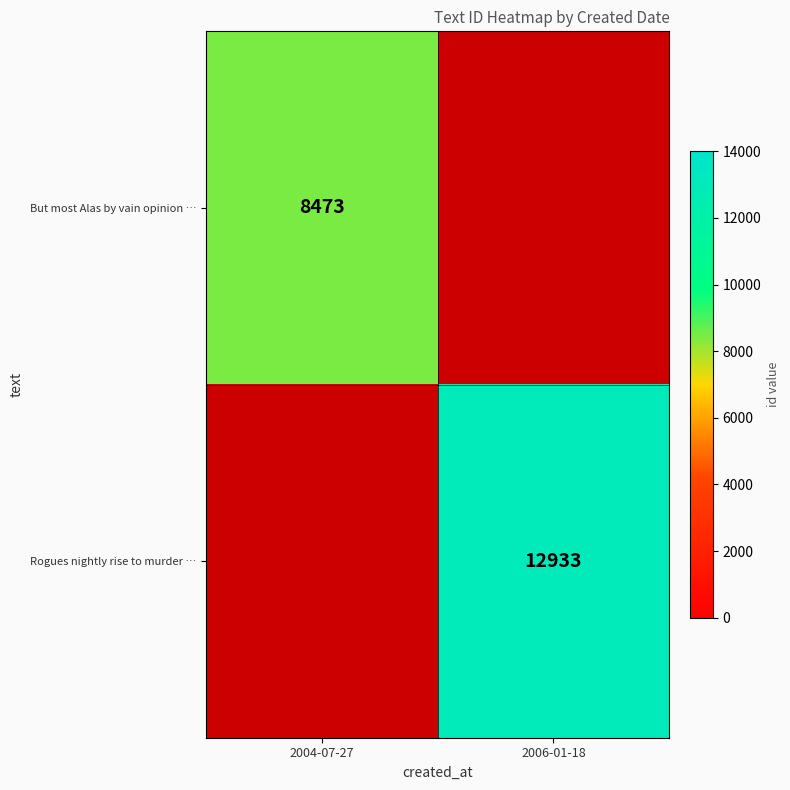

The But most Alas by vain opinion … series shows 14664 at 2004-07-27. True or false?

False